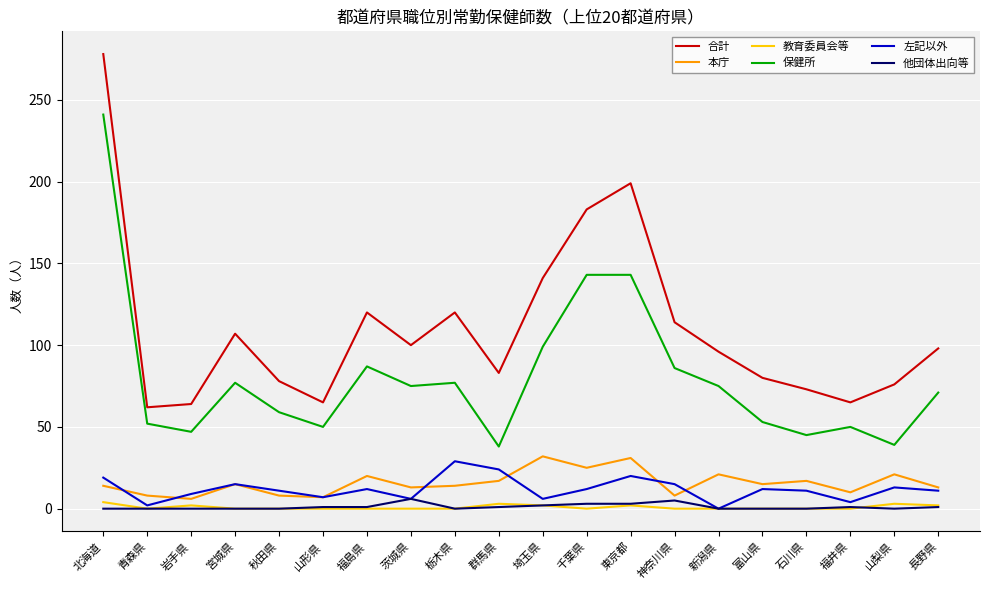

At which category is the sum across all series the highest?

北海道